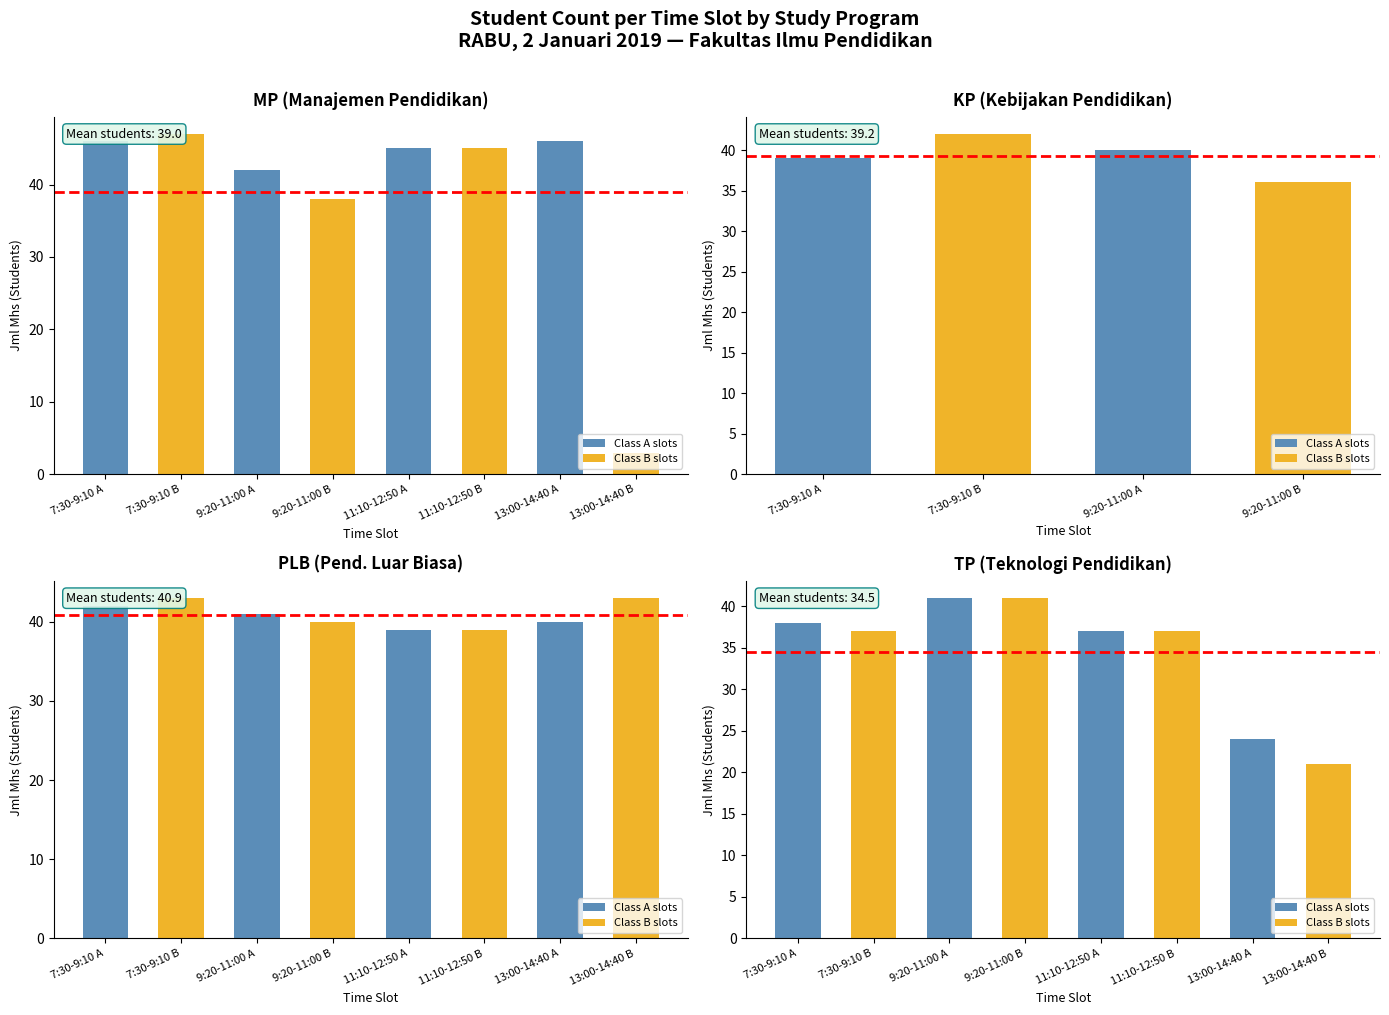

At how many categories does at least one series exceed 9?

8